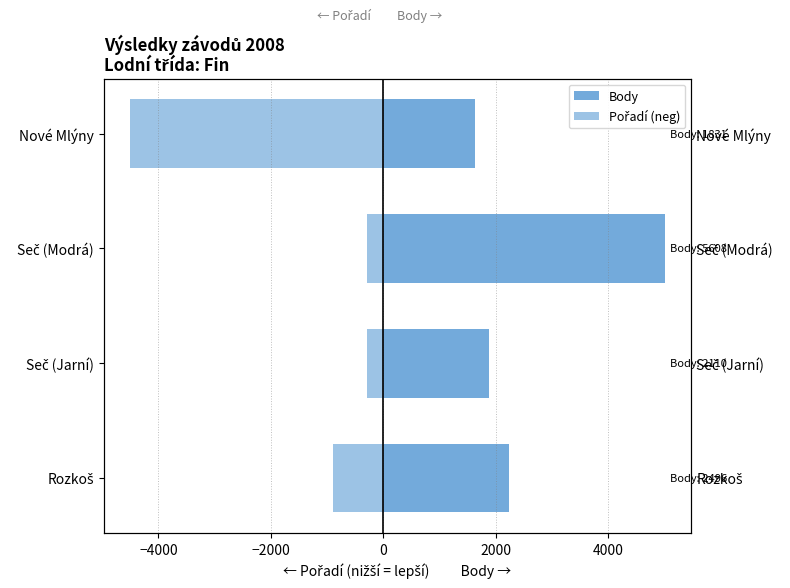

How many bars are there in total?

8